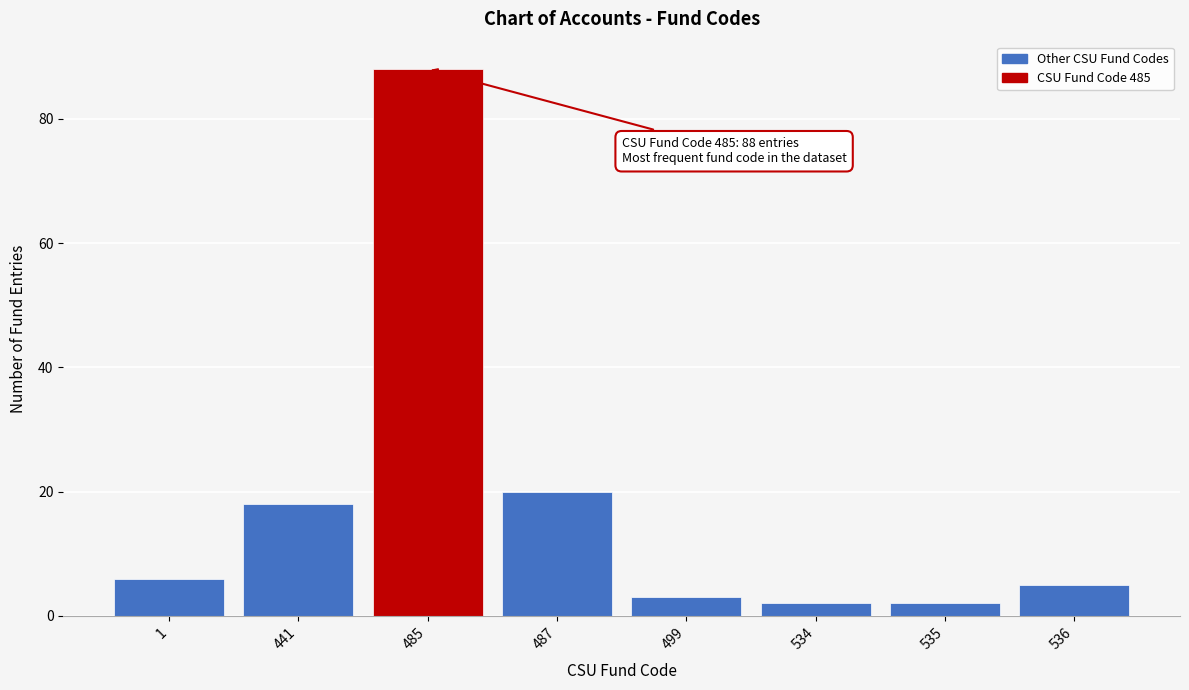

Reading left to right, extract all data points from this chart.

6	18	88	20	3	2	2	5